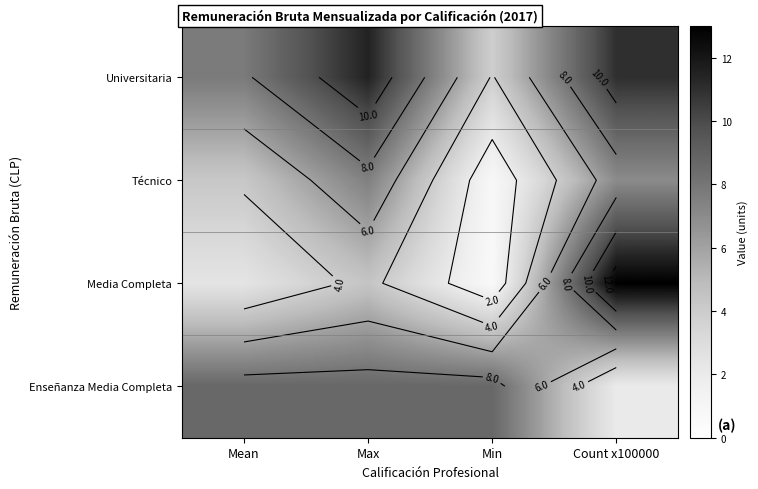

What is the sum of the Técnico values at Max and Mean?

11.7